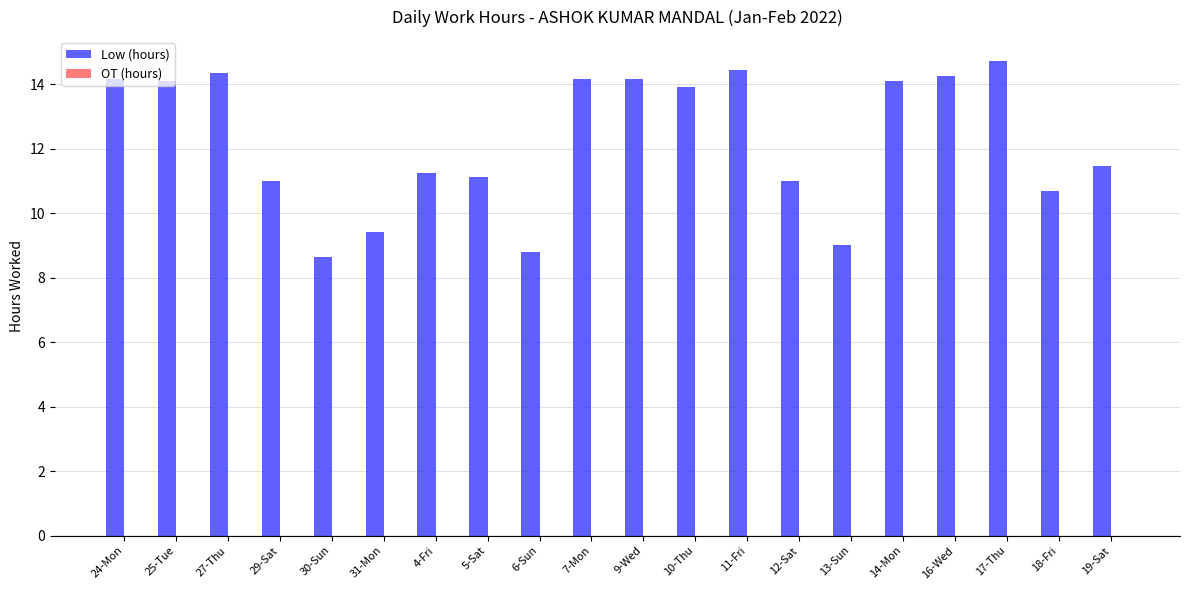

What is the label of the 4th bar from the left?

29-Sat